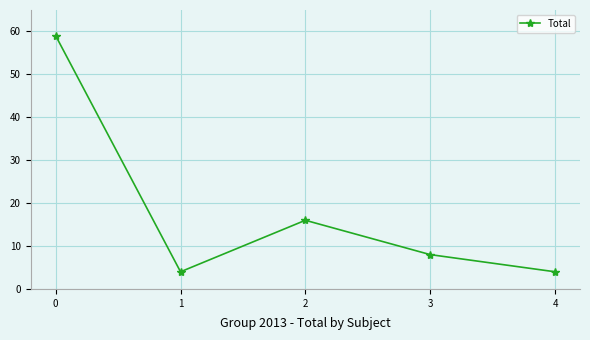

How many values are below 8?

2